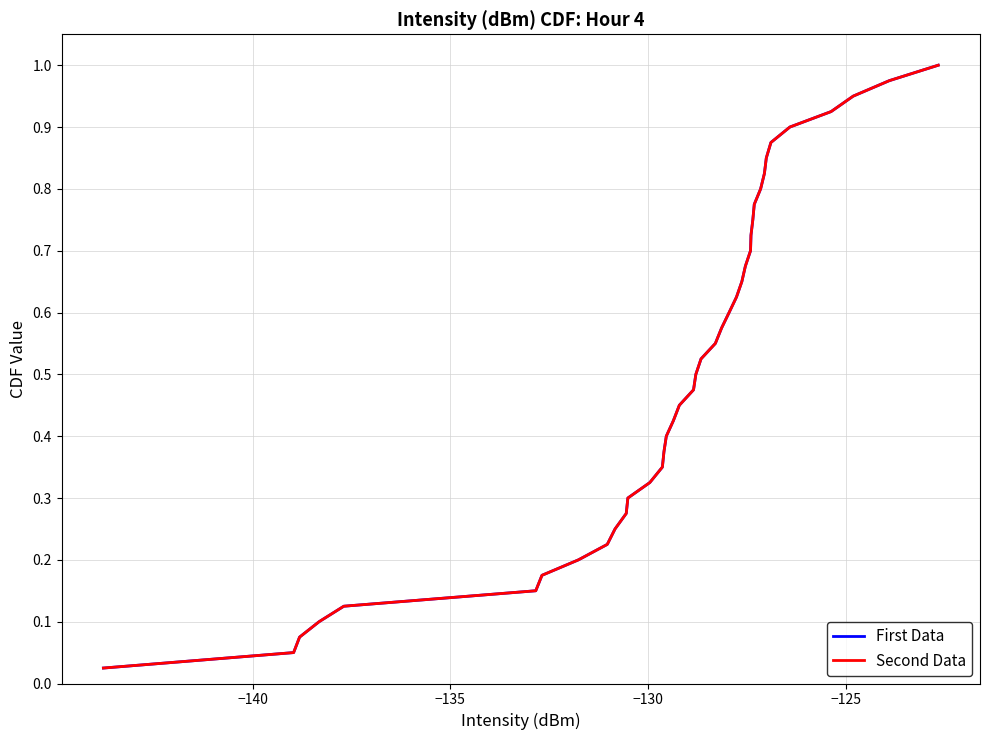

True or false: Second Data and First Data intersect in this chart.

False